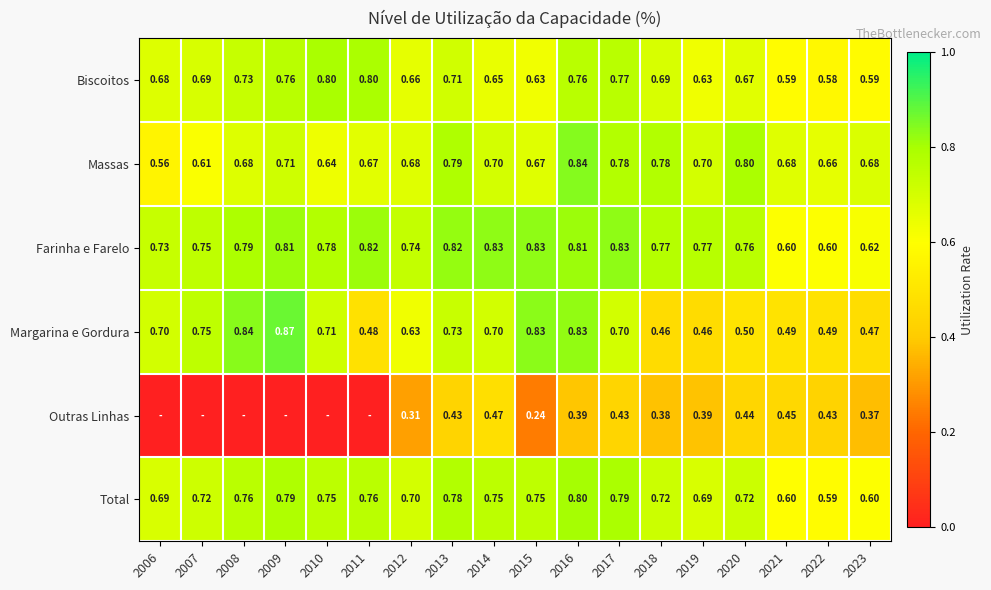

Is the value of Outras Linhas at 2015 greater than the value of Biscoitos at 2015?

No